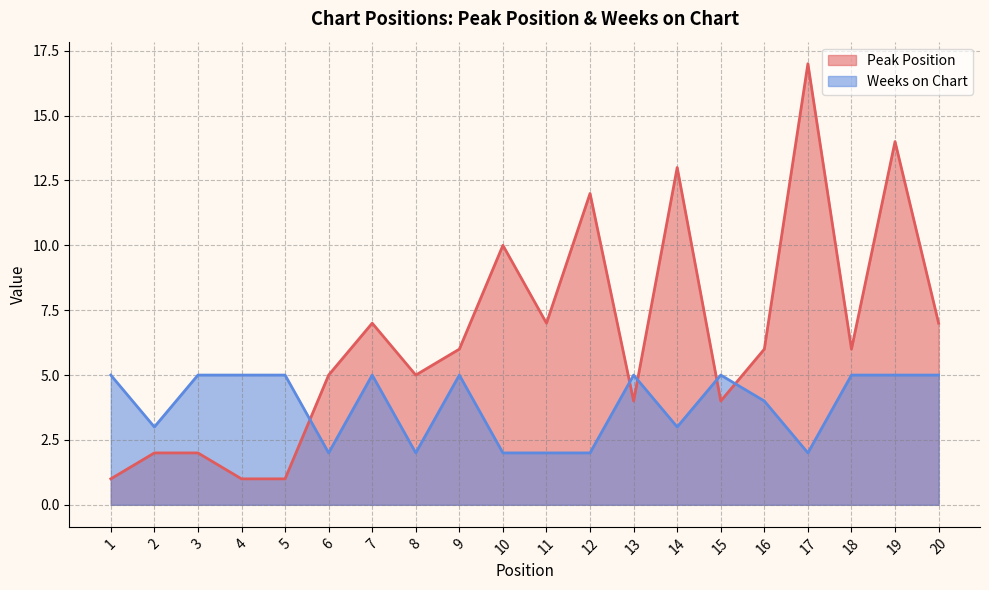

At how many categories does at least one series exceed 15?

1